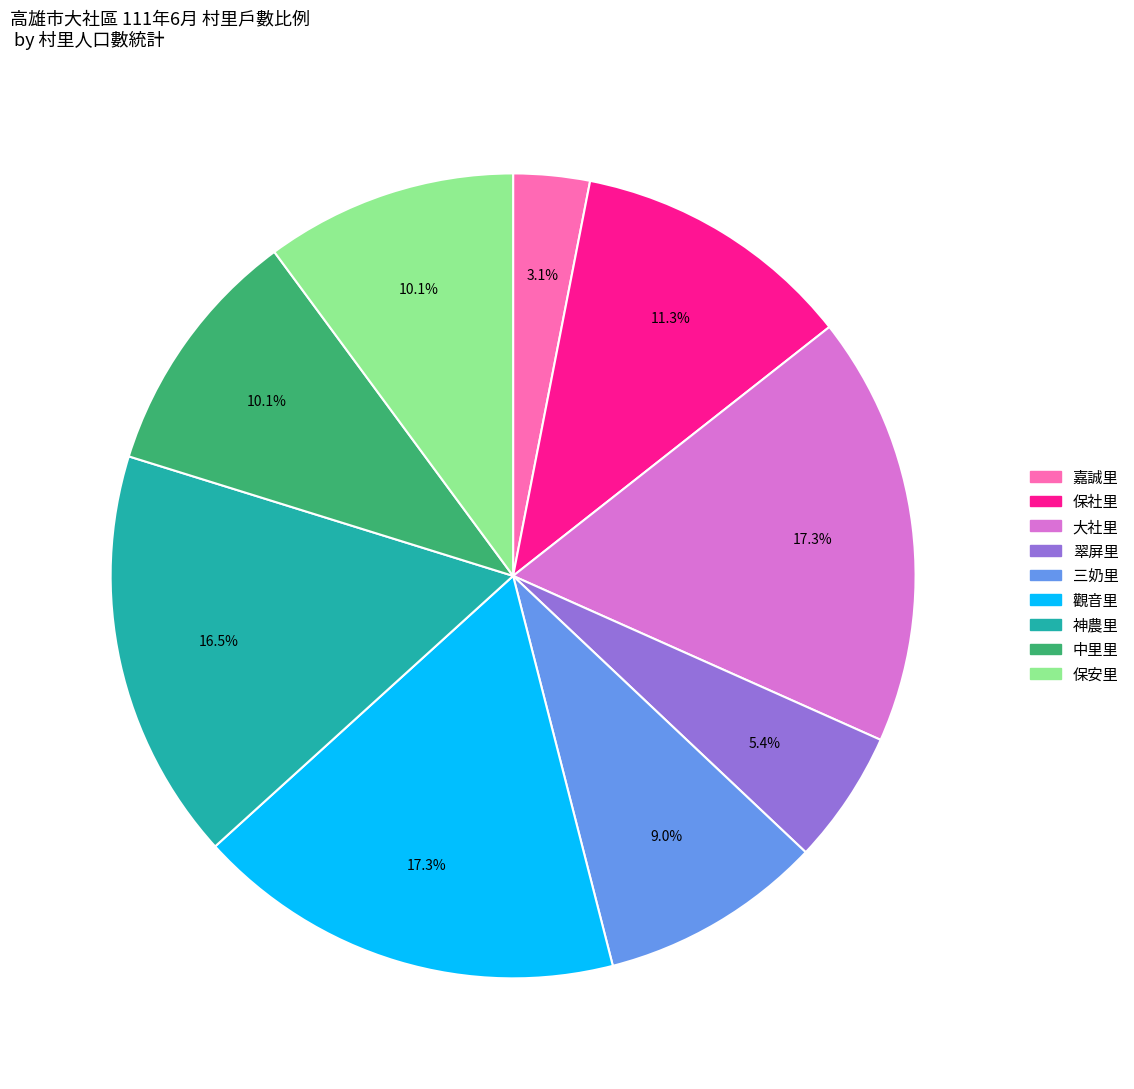

Is there any slice that represents more than half of the pie?

No